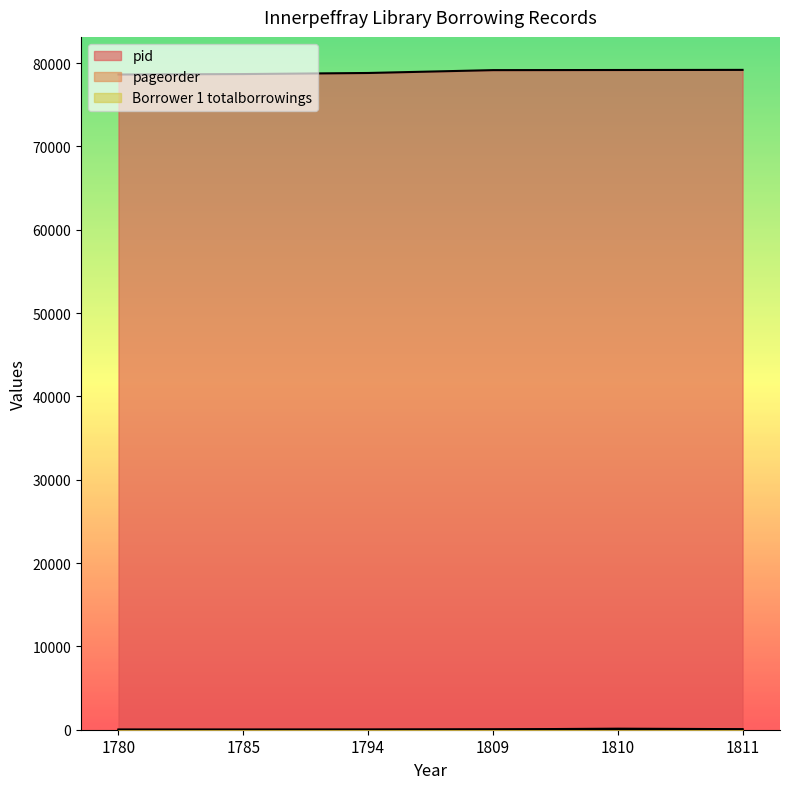

What is the minimum value shown in the chart?

1